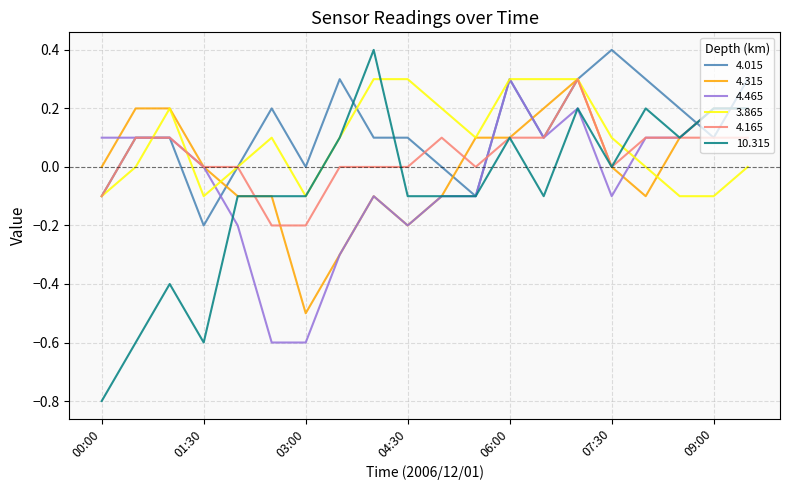

What is the difference between the maximum and minimum values in the 4.465 series?

0.9